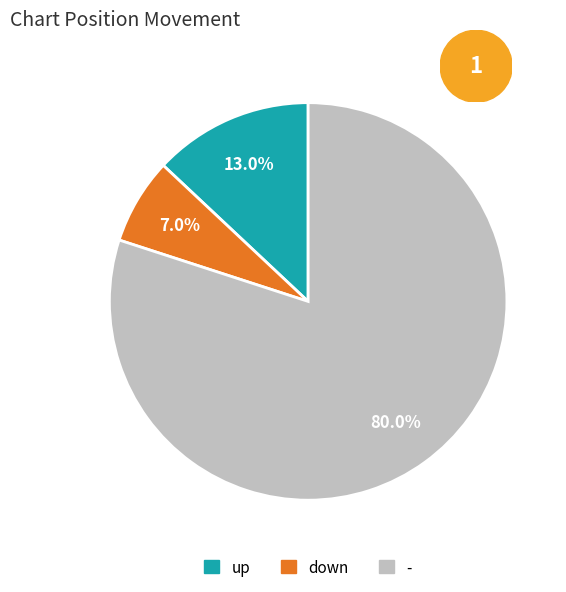

Which slice is the smallest?

down